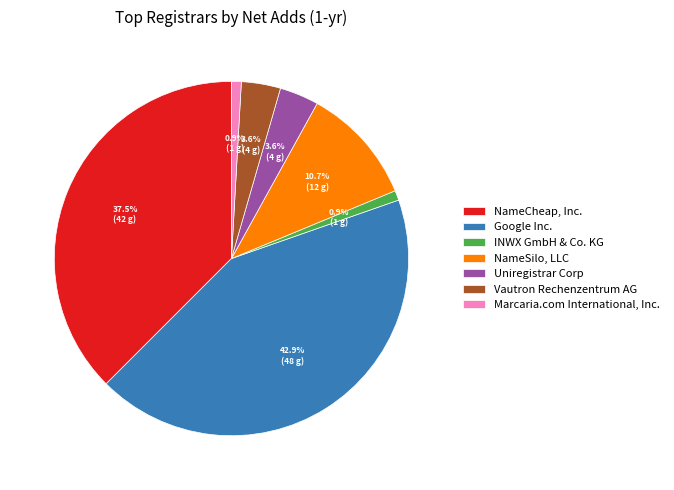

Is there a majority slice in this chart?

No